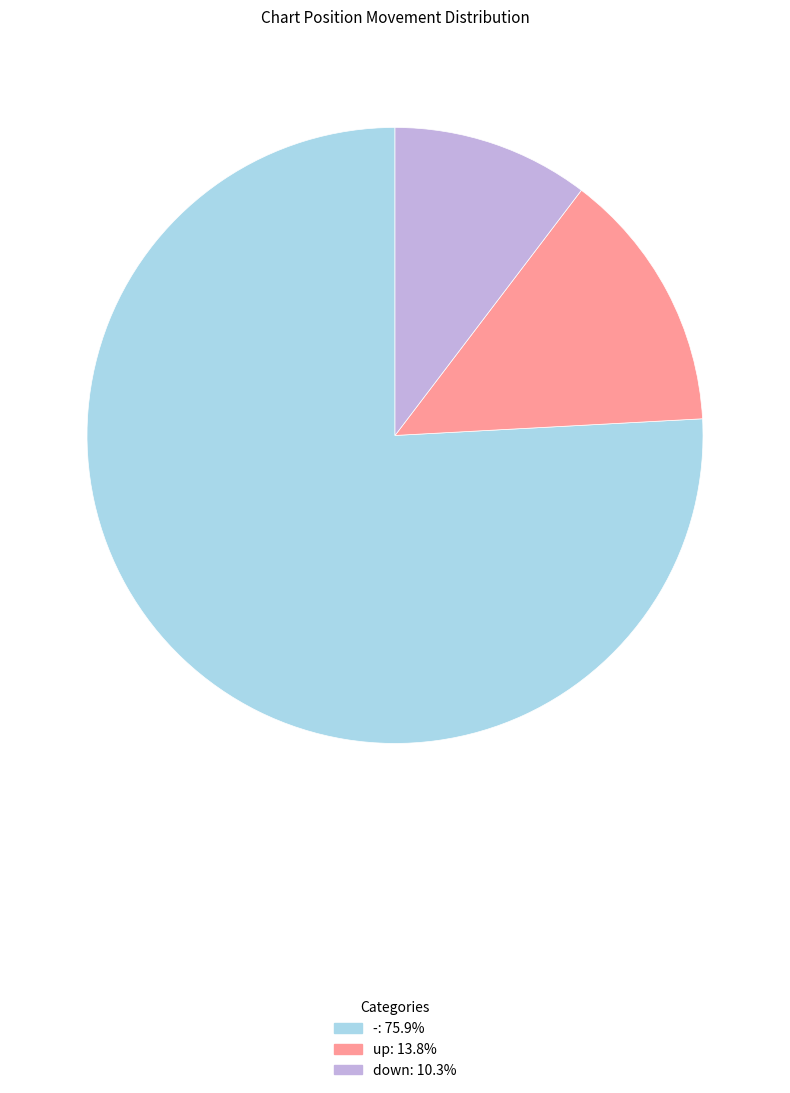

How many slices are in this pie chart?

3